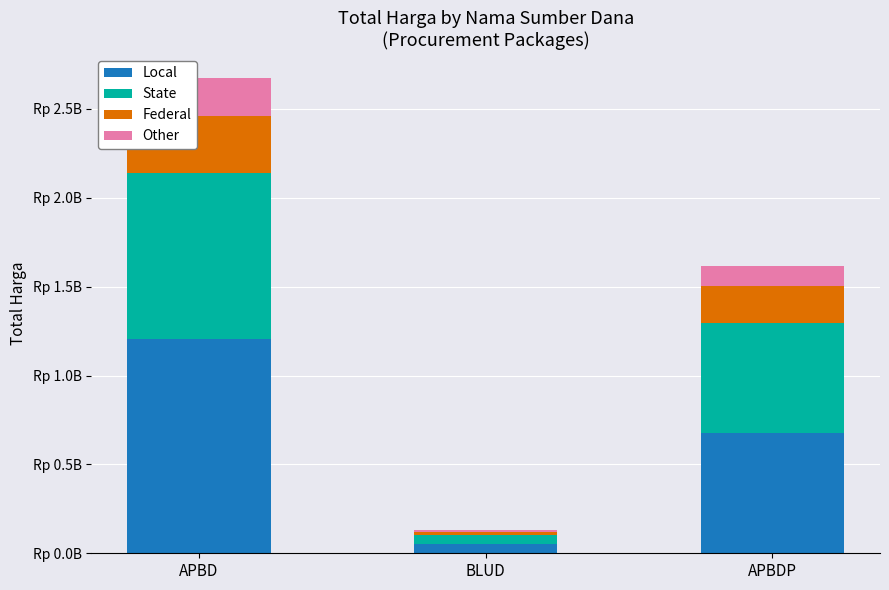

Does the chart contain stacked bars?

Yes